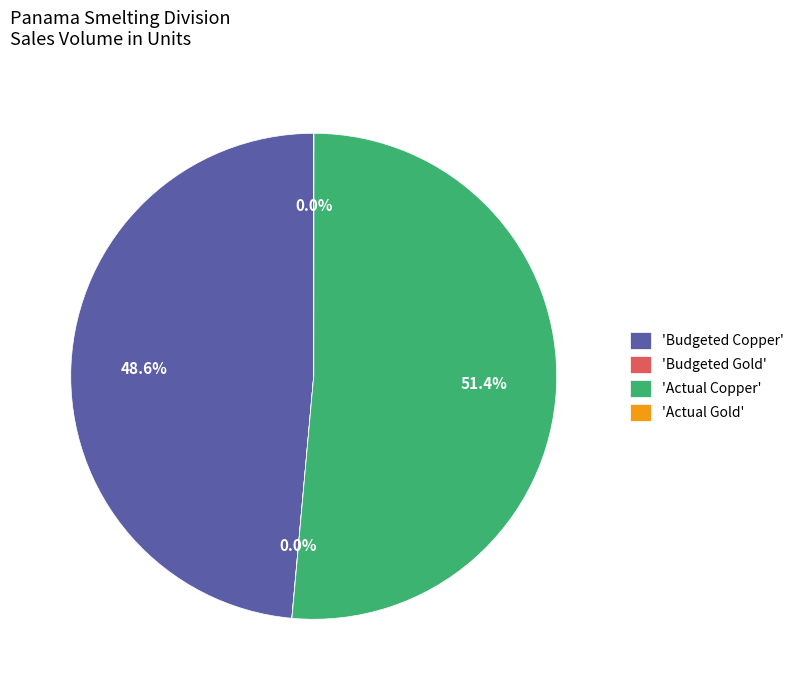

What is the total percentage of 'Actual Copper' and 'Budgeted Copper'?

100.0%